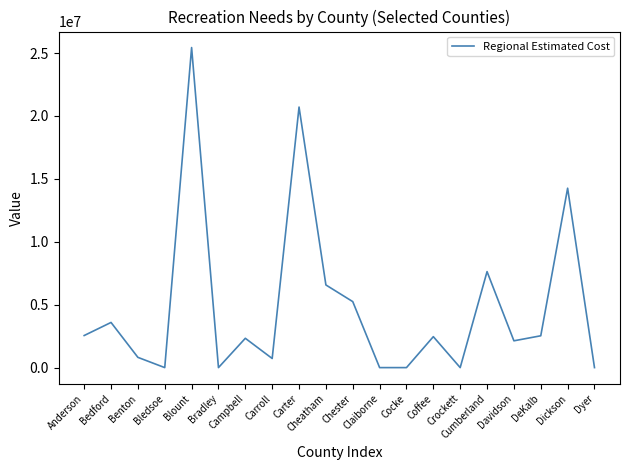

What position from the left is Coffee?

14